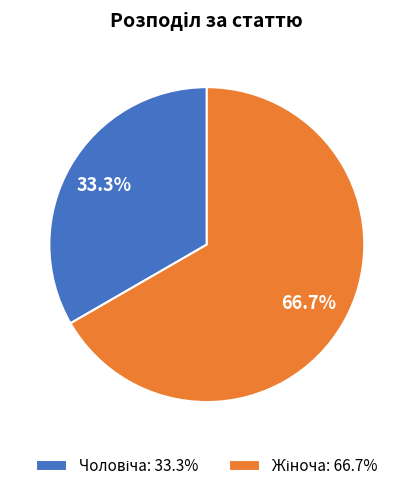

Is there any slice that represents more than half of the pie?

Yes